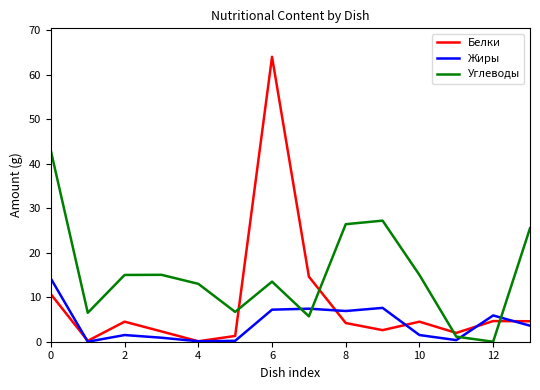

What are all the series names shown in the legend?

Белки, Жиры, Углеводы